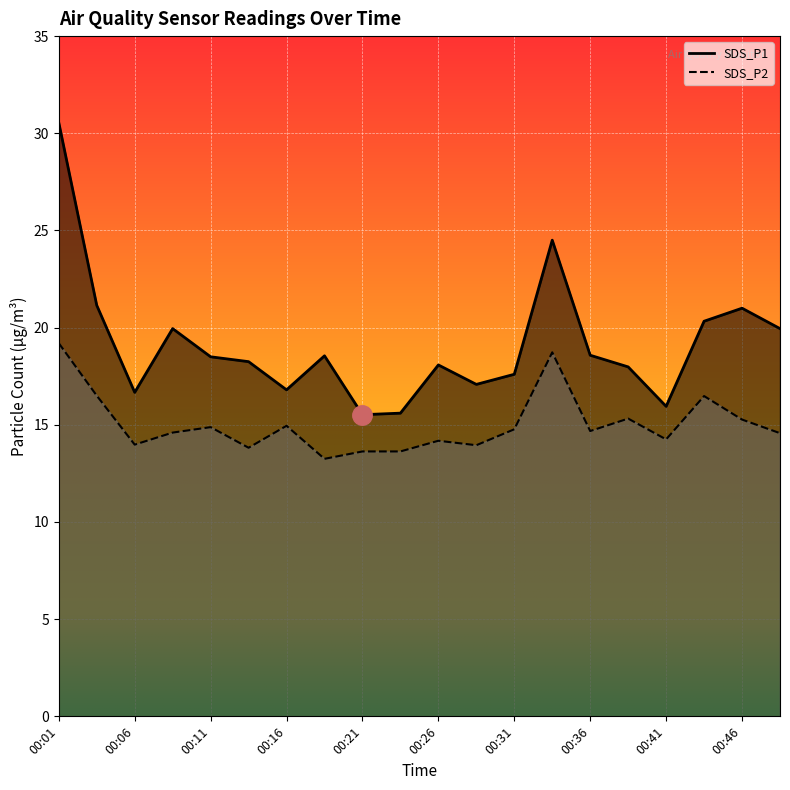

List the series in order of their peak value, lowest first.

SDS_P2, SDS_P1